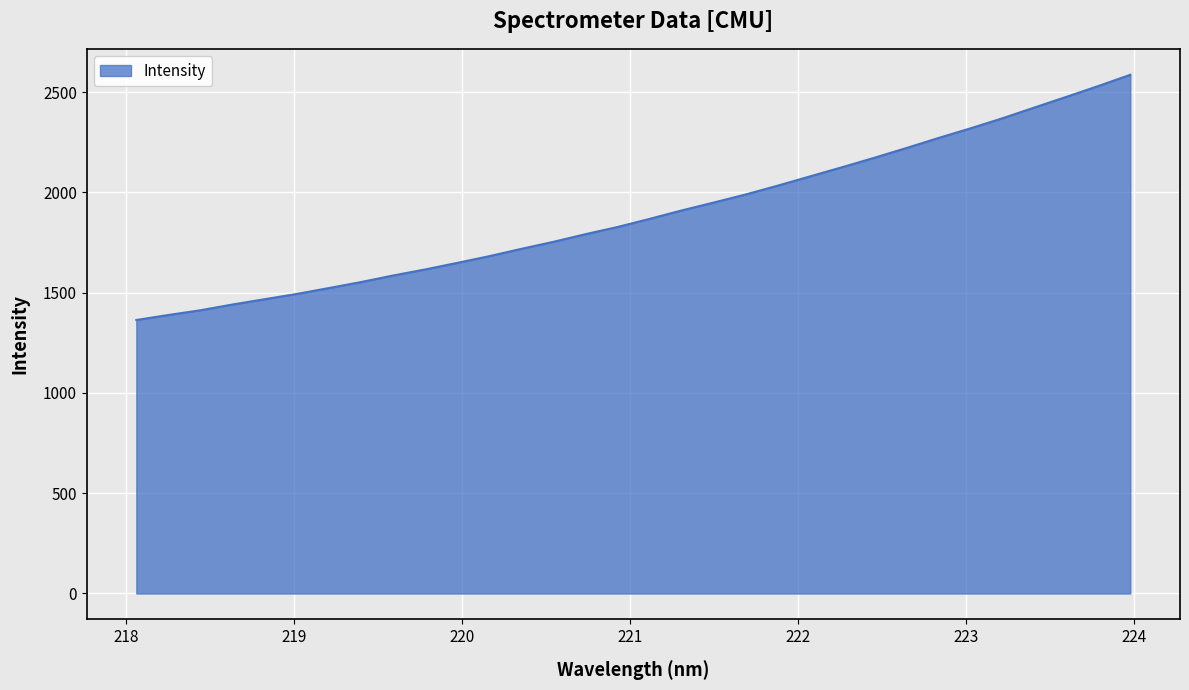

What is the minimum value shown in the chart?

1363.9